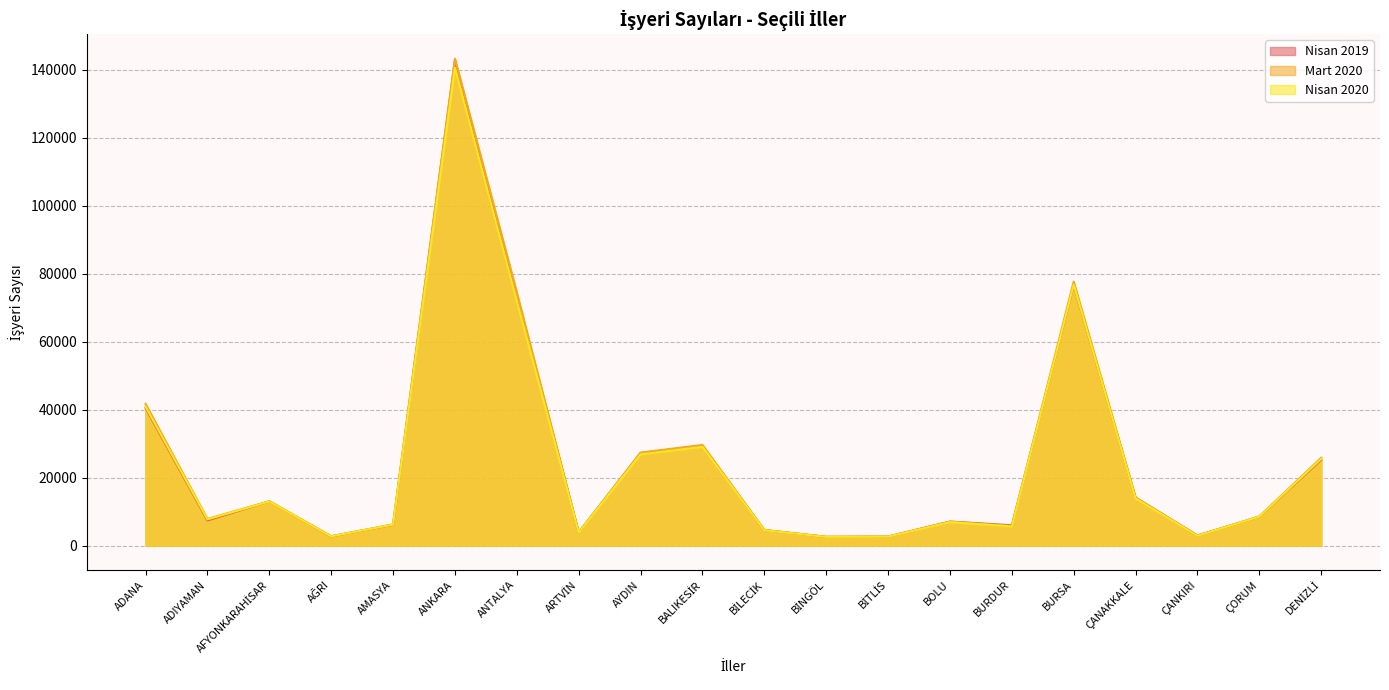

True or false: Nisan 2019 and Nisan 2020 intersect in this chart.

True